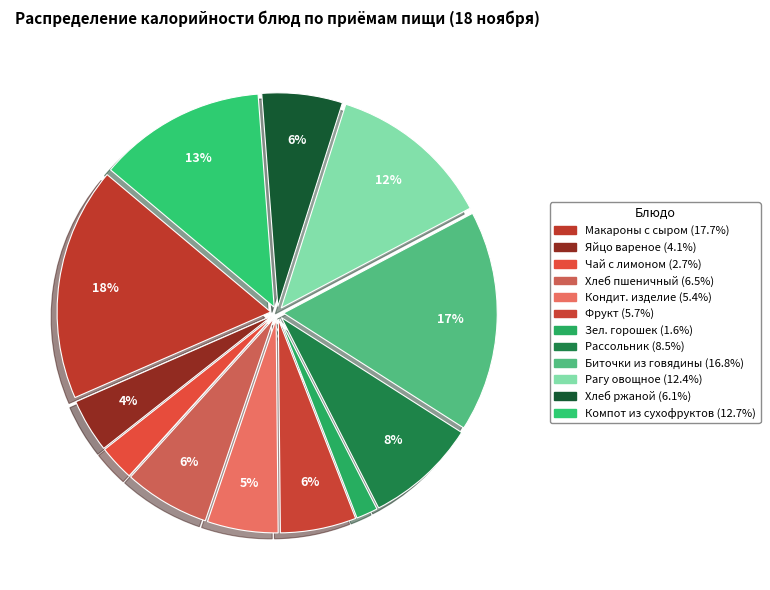

Count the number of slices in the pie.

12